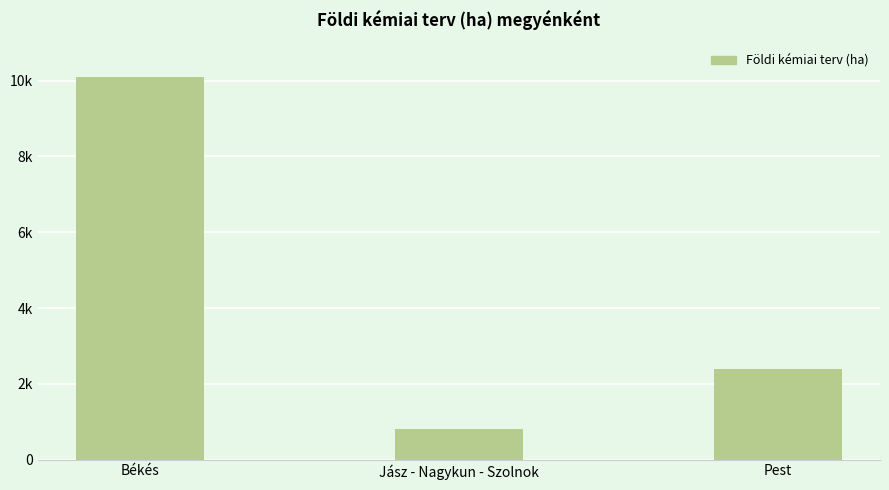

Are the bars horizontal?

No